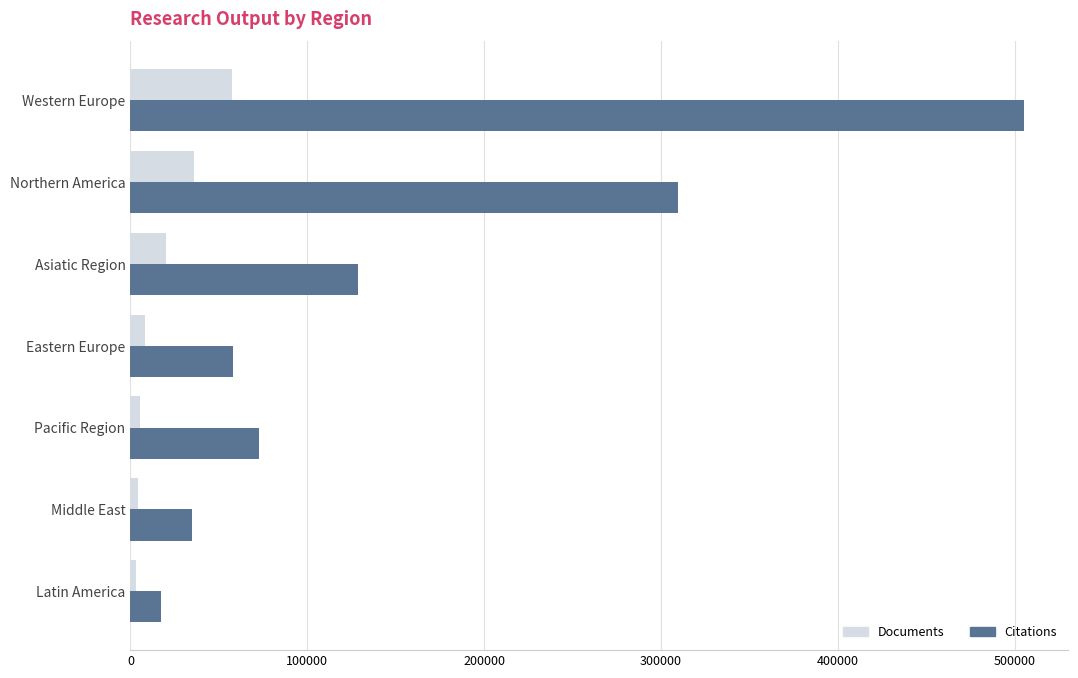

Is it true that Citations equals 216419 at Asiatic Region?

False